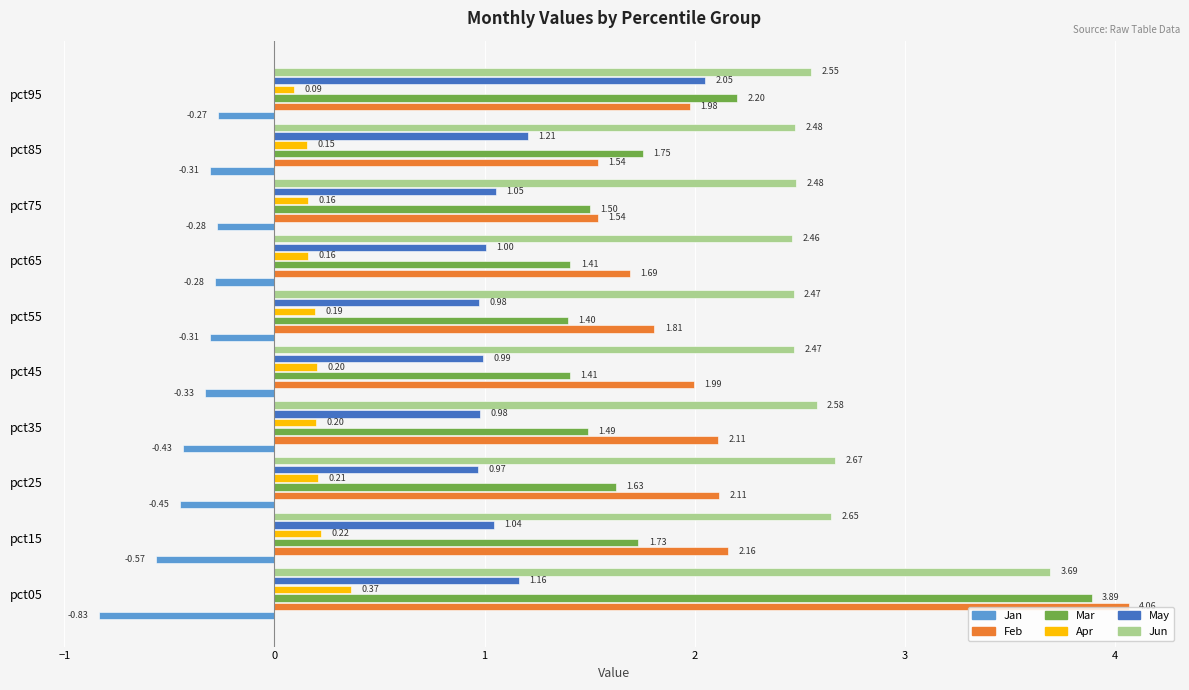

Is the value of Jan at pct65 greater than the value of May at pct05?

No